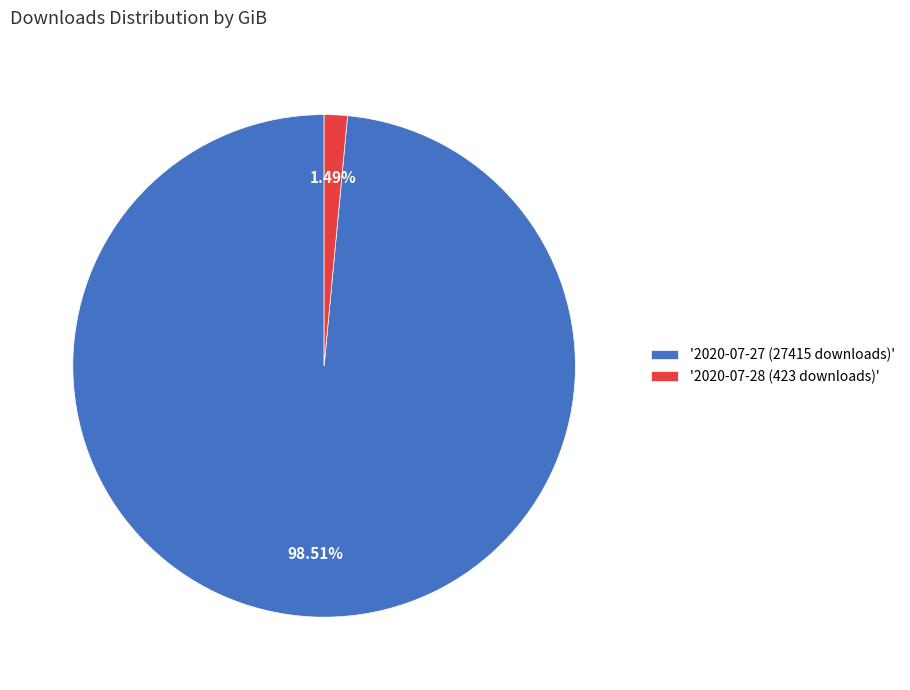

Does any single category account for the majority?

Yes